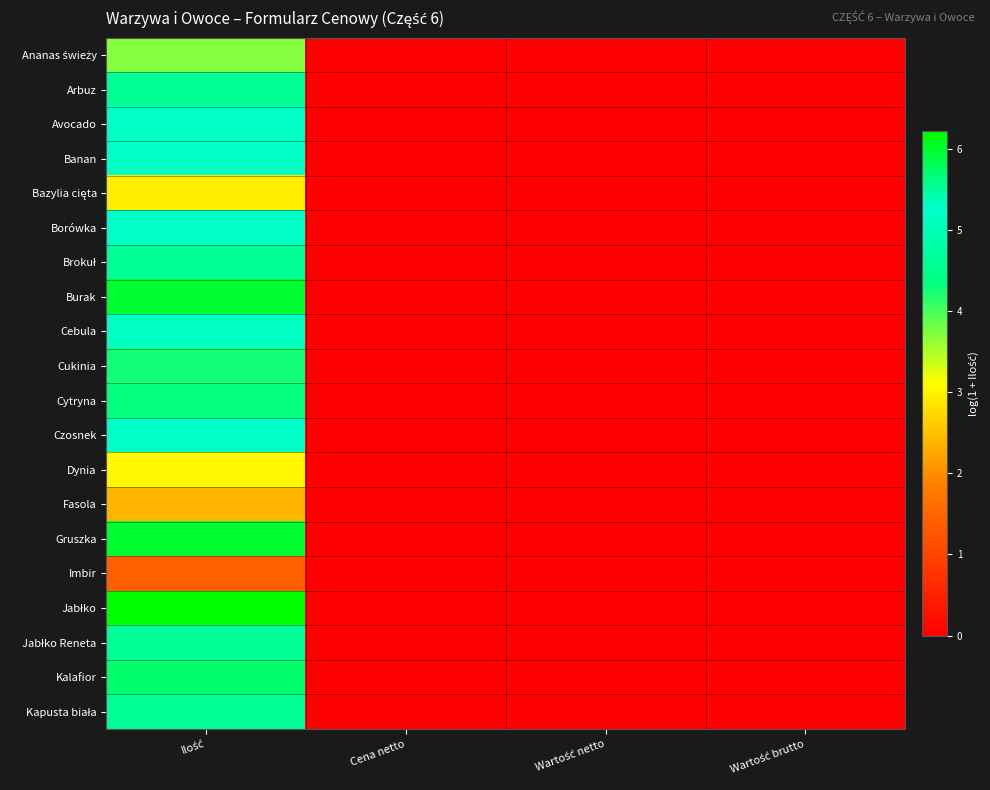

At Wartość brutto, list the series in order from largest to smallest.

Ananas świeży, Arbuz, Avocado, Banan, Bazylia cięta, Borówka, Brokuł, Burak, Cebula, Cukinia, Cytryna, Czosnek, Dynia, Fasola, Gruszka, Imbir, Jabłko, Jabłko Reneta, Kalafior, Kapusta biała